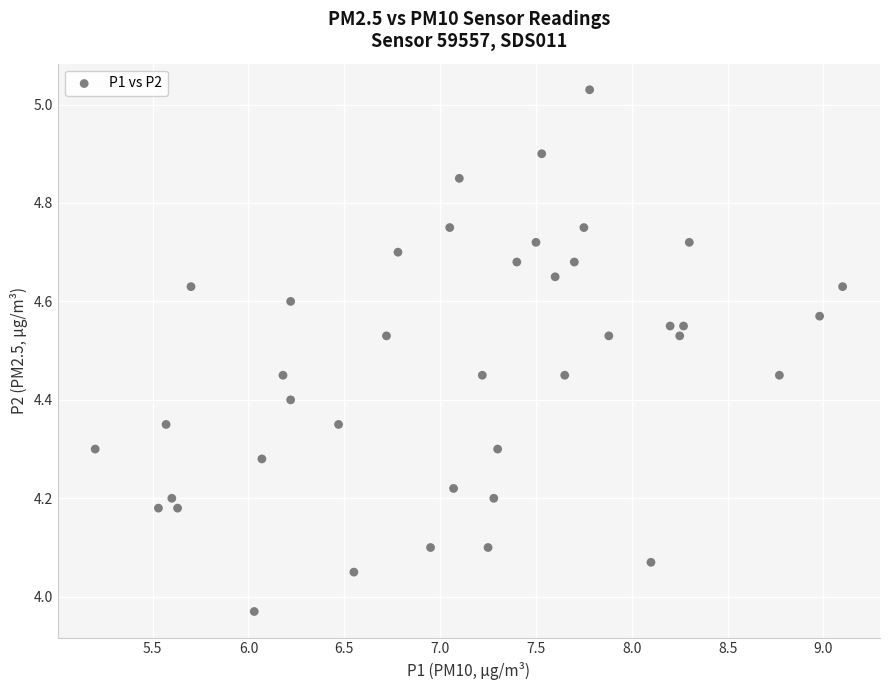

What is the range of X values (max minus min)?

3.9